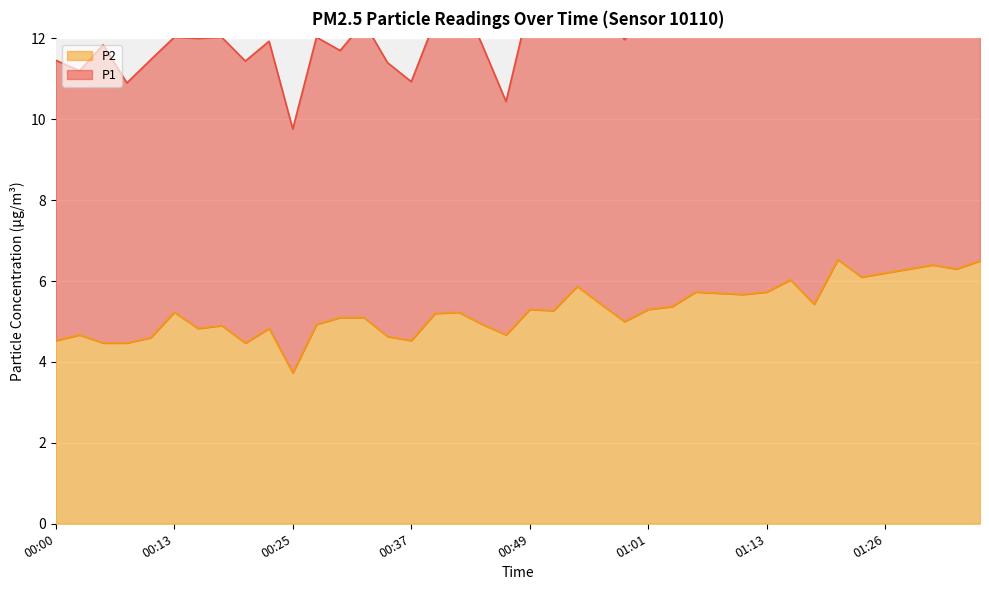

At which category does the chart reach its minimum across all series?

00:25